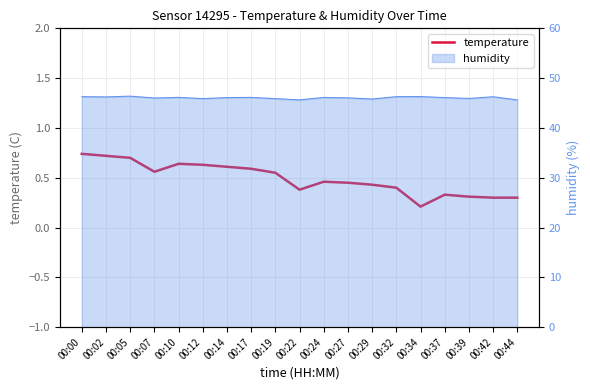

Count the number of categories in the chart.

19